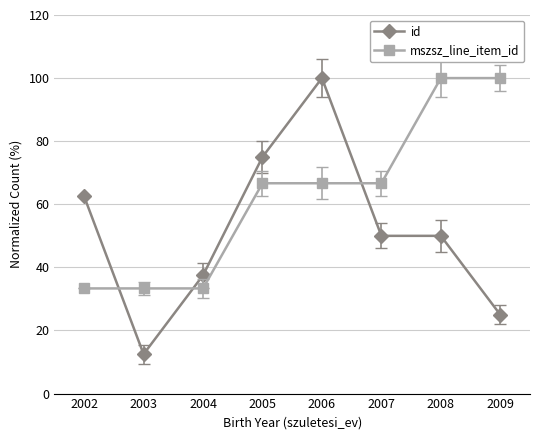

The mszsz_line_item_id series shows 100.0 at 2009. True or false?

True